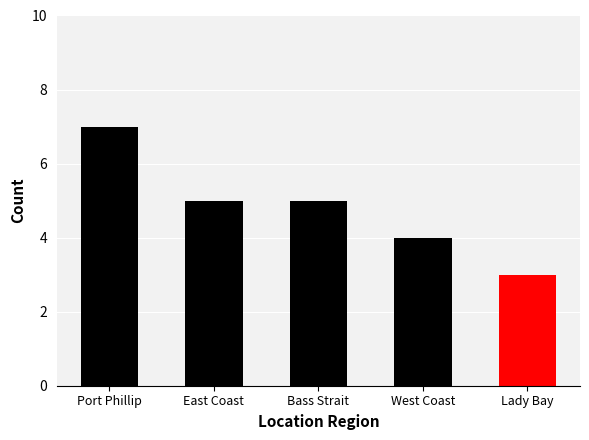

Reading left to right, extract all data points from this chart.

7	5	5	4	3